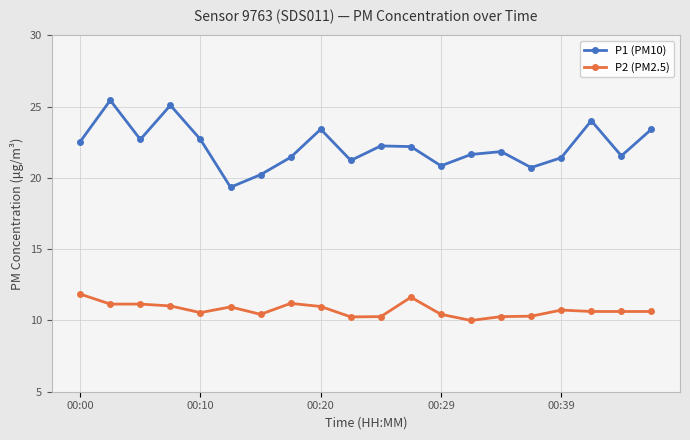

What is the difference between the maximum and minimum values in the P1 (PM10) series?

6.1